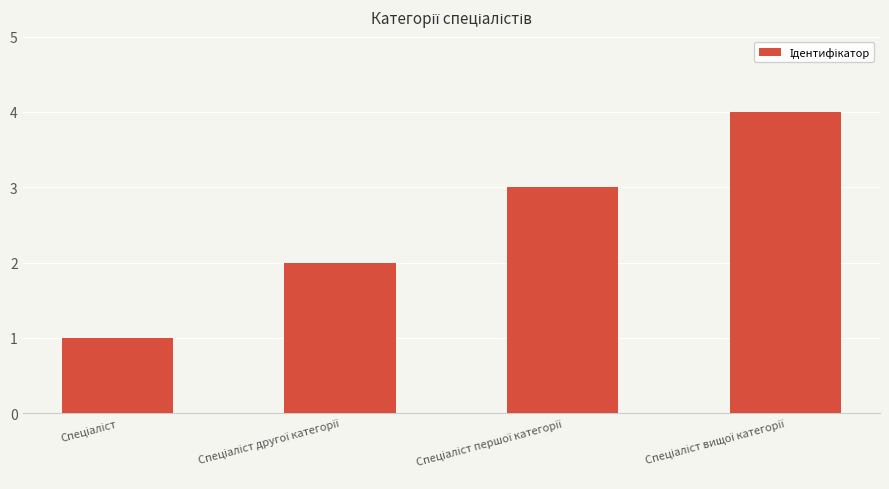

What is the greatest value displayed?

4